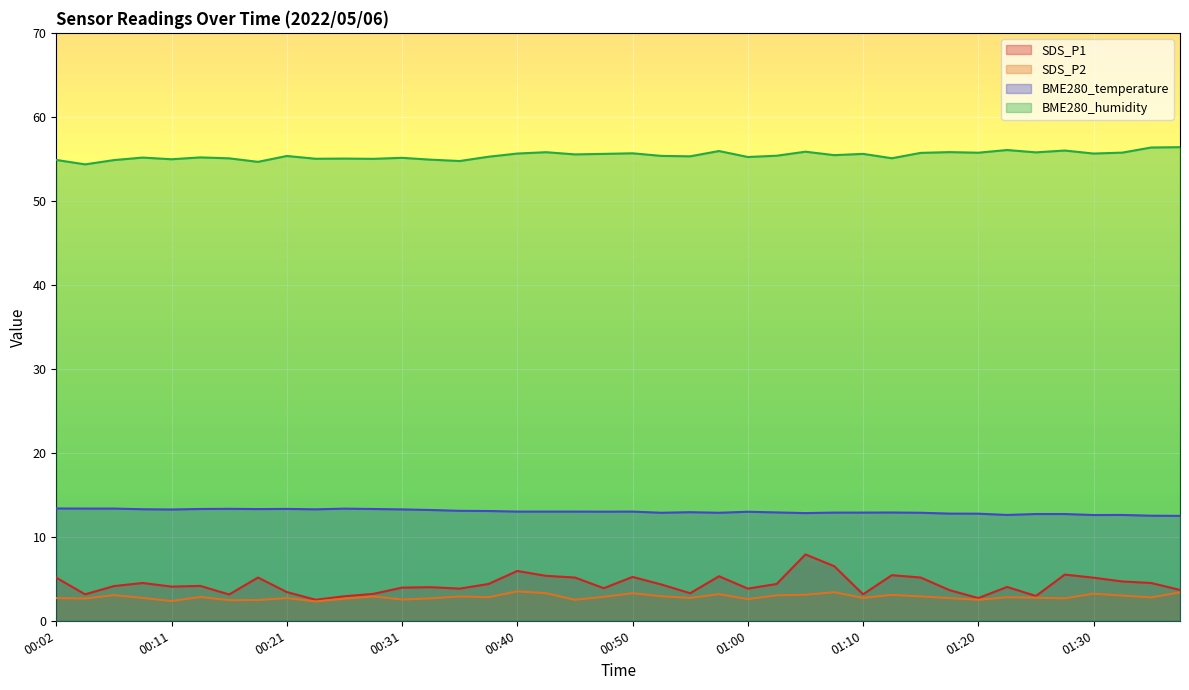

Reading left to right, extract all data points from this chart.

SDS_P1: 00:02=5.1	00:04=3.1	00:06=4.1	00:09=4.5	00:11=4.1	00:14=4.2	00:16=3.1	00:19=5.2	00:21=3.4	00:23=2.5	00:26=2.9	00:28=3.2	00:31=4.0	00:33=4.0	00:36=3.8	00:38=4.4	00:40=5.9	00:43=5.3	00:45=5.2	00:48=3.9	00:50=5.2	00:53=4.3	00:55=3.3	00:58=5.3	01:00=3.8	01:02=4.4	01:05=7.9	01:07=6.5	01:10=3.1	01:12=5.4	01:15=5.2	01:17=3.6	01:20=2.7	01:22=4.0	01:25=3.0	01:27=5.5	01:30=5.1	01:32=4.7	01:35=4.5	01:37=3.7
SDS_P2: 00:02=2.7	00:04=2.6	00:06=3.0	00:09=2.7	00:11=2.4	00:14=2.8	00:16=2.5	00:19=2.5	00:21=2.7	00:23=2.3	00:26=2.6	00:28=2.9	00:31=2.5	00:33=2.7	00:36=2.9	00:38=2.8	00:40=3.5	00:43=3.3	00:45=2.5	00:48=2.9	00:50=3.3	00:53=2.9	00:55=2.7	00:58=3.2	01:00=2.6	01:02=3.0	01:05=3.1	01:07=3.4	01:10=2.7	01:12=3.1	01:15=2.9	01:17=2.7	01:20=2.5	01:22=2.8	01:25=2.8	01:27=2.7	01:30=3.2	01:32=3.0	01:35=2.8	01:37=3.4
BME280_temperature: 00:02=13.4	00:04=13.4	00:06=13.4	00:09=13.3	00:11=13.2	00:14=13.3	00:16=13.3	00:19=13.3	00:21=13.3	00:23=13.3	00:26=13.3	00:28=13.3	00:31=13.3	00:33=13.2	00:36=13.1	00:38=13.1	00:40=13.0	00:43=13.0	00:45=13.0	00:48=13.0	00:50=13.0	00:53=12.9	00:55=12.9	00:58=12.9	01:00=13.0	01:02=12.9	01:05=12.8	01:07=12.9	01:10=12.9	01:12=12.9	01:15=12.9	01:17=12.8	01:20=12.8	01:22=12.6	01:25=12.7	01:27=12.7	01:30=12.6	01:32=12.6	01:35=12.5	01:37=12.5
BME280_humidity: 00:02=54.9	00:04=54.3	00:06=54.9	00:09=55.1	00:11=55.0	00:14=55.2	00:16=55.1	00:19=54.6	00:21=55.3	00:23=55.0	00:26=55.0	00:28=55.0	00:31=55.1	00:33=54.9	00:36=54.7	00:38=55.2	00:40=55.6	00:43=55.8	00:45=55.5	00:48=55.6	00:50=55.7	00:53=55.4	00:55=55.3	00:58=55.9	01:00=55.2	01:02=55.4	01:05=55.9	01:07=55.4	01:10=55.6	01:12=55.1	01:15=55.7	01:17=55.8	01:20=55.7	01:22=56.0	01:25=55.8	01:27=56.0	01:30=55.6	01:32=55.7	01:35=56.4	01:37=56.4